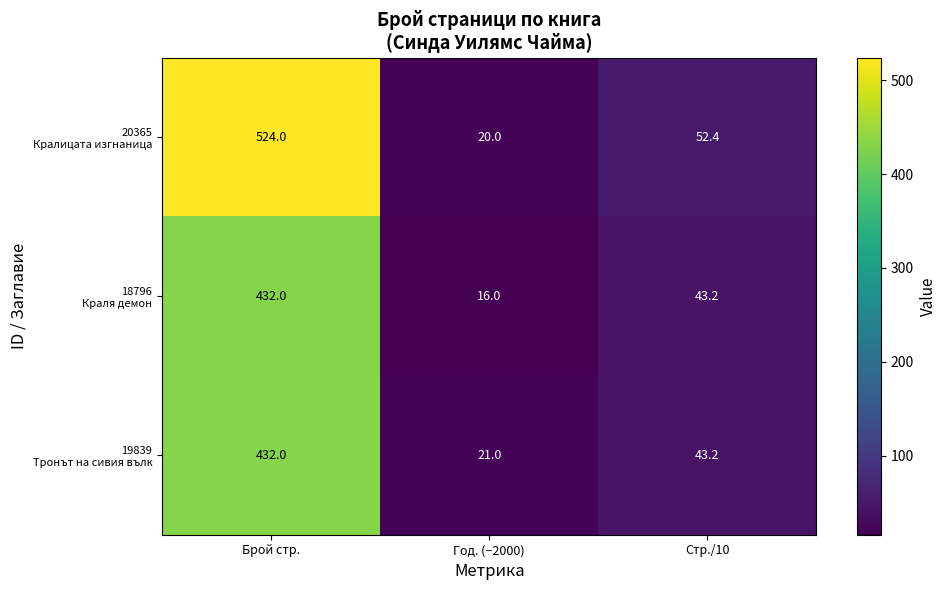

At which category is the sum across all series the highest?

Брой стр.